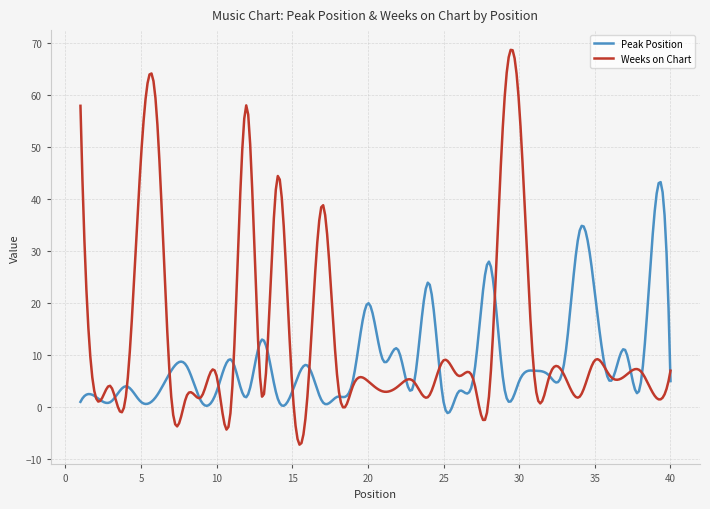

Which series has the widest spread of values?

Weeks on Chart